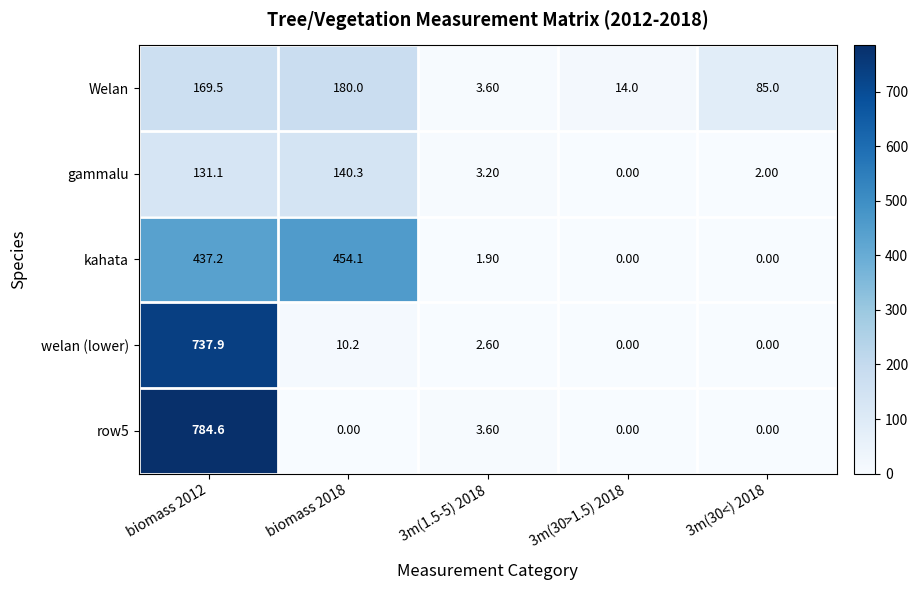

What is the difference between the kahata values at biomass 2018 and 3m(1.5-5) 2018?

452.2